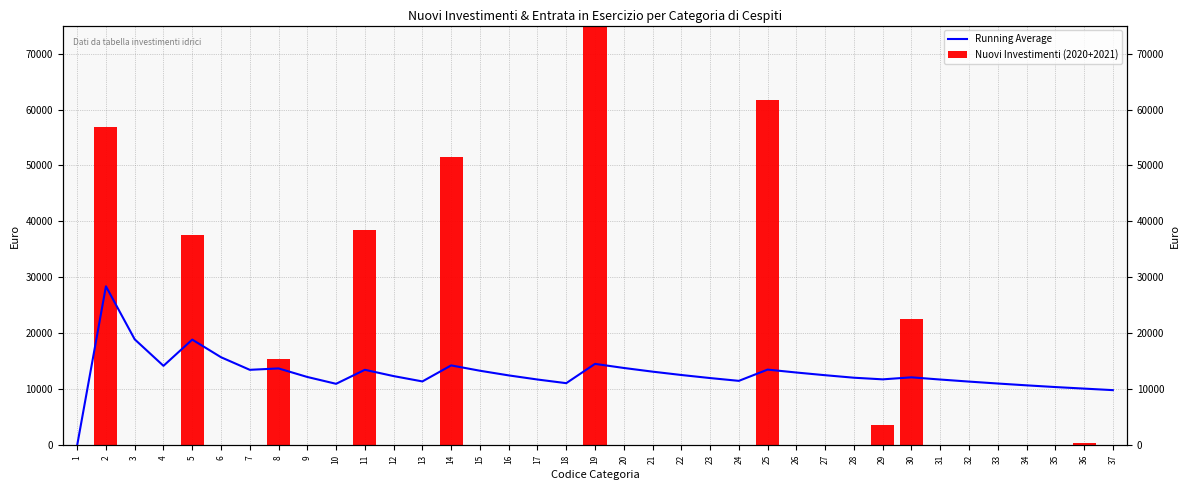

Read the Running Average value at 33.

11046.2